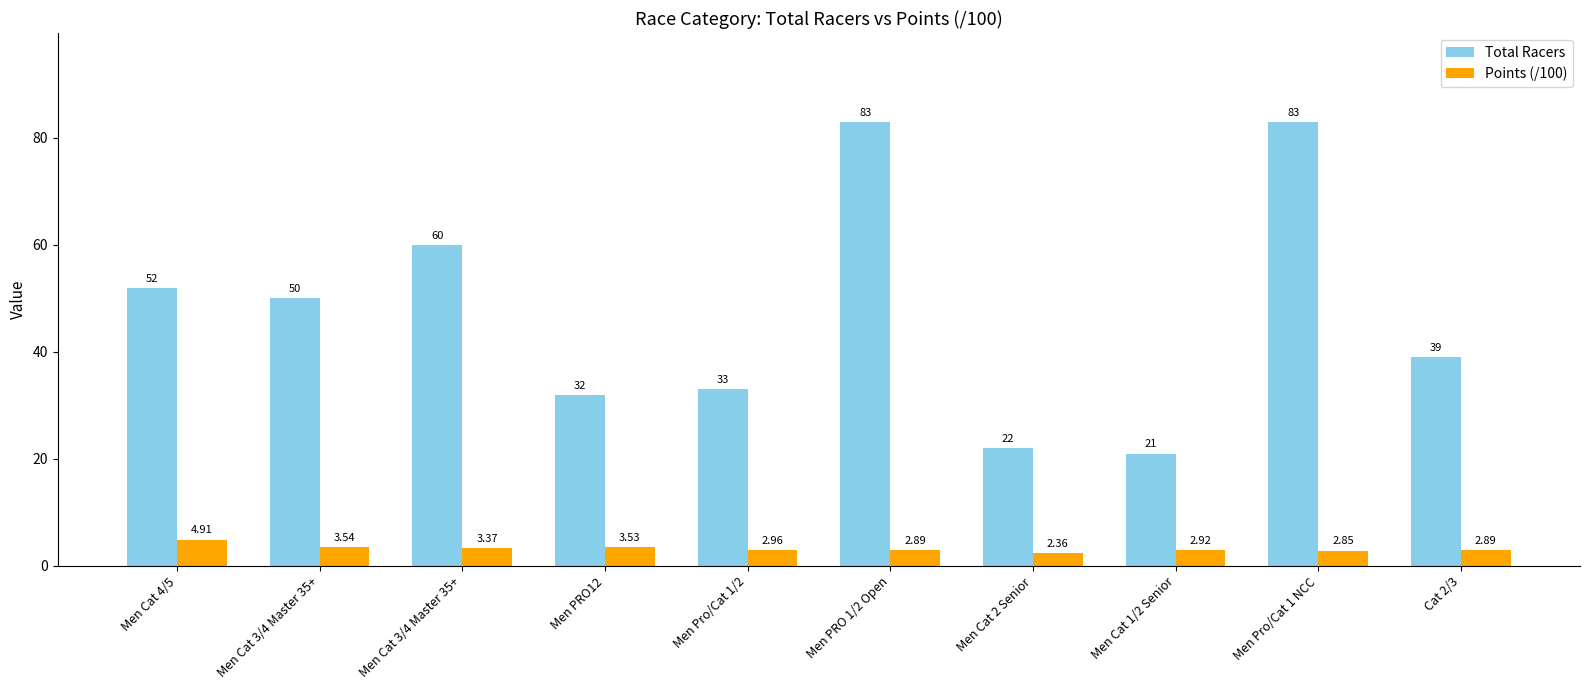

The Points (/100) series shows 1.6 at Men Cat 1/2 Senior. True or false?

False